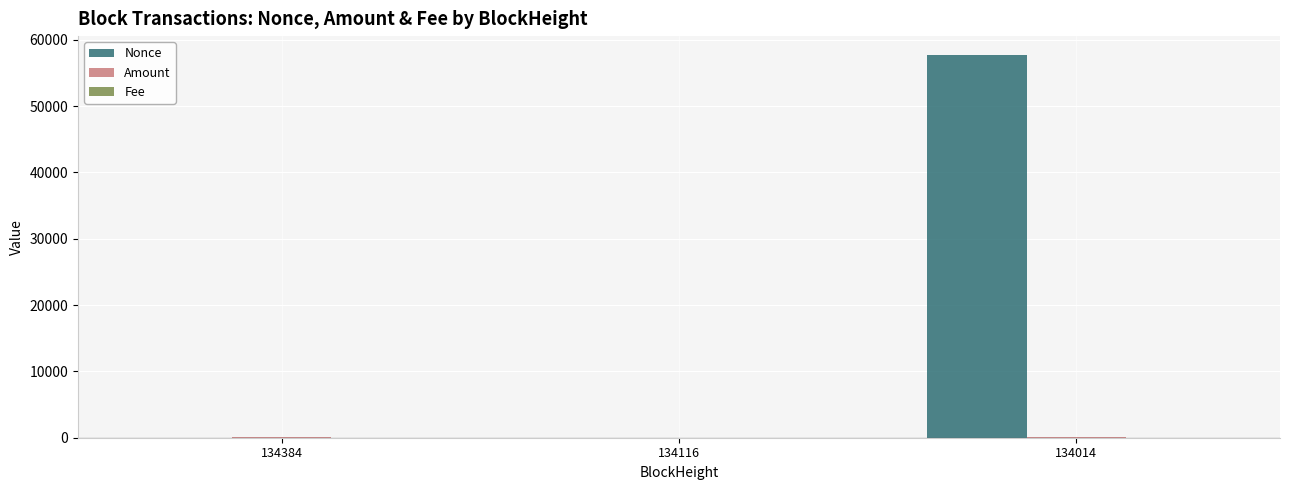

Does the chart contain stacked bars?

No